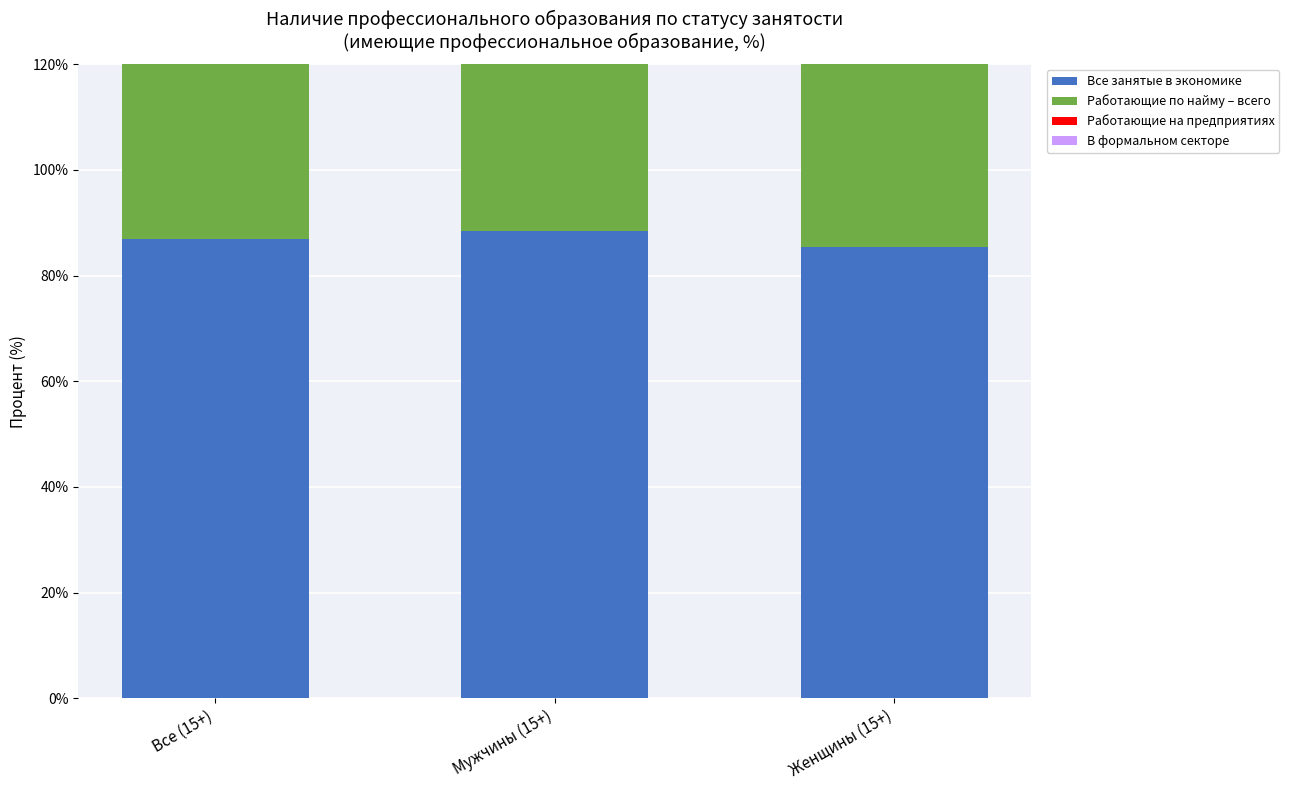

Count the number of categories in the chart.

3